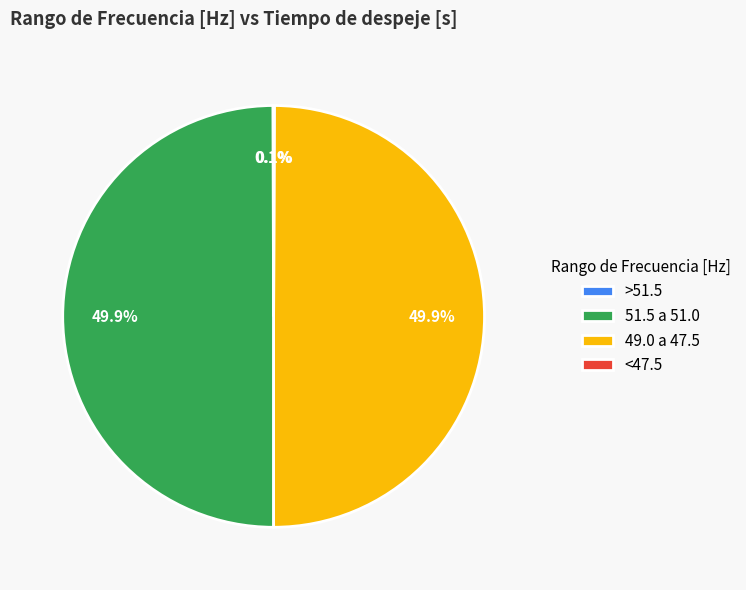

What percentage is NOT represented by 49.0 a 47.5?

50.1%